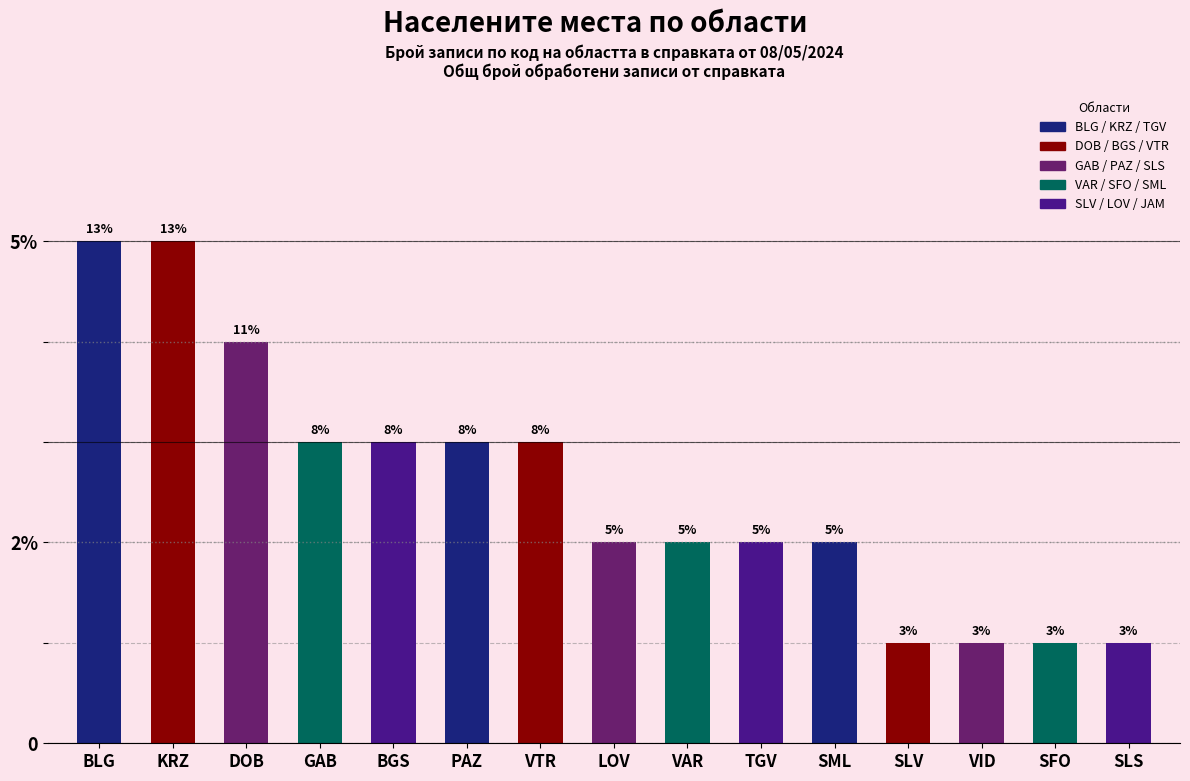

What is the ratio of the value at SLS to the value at SLV?

1.0